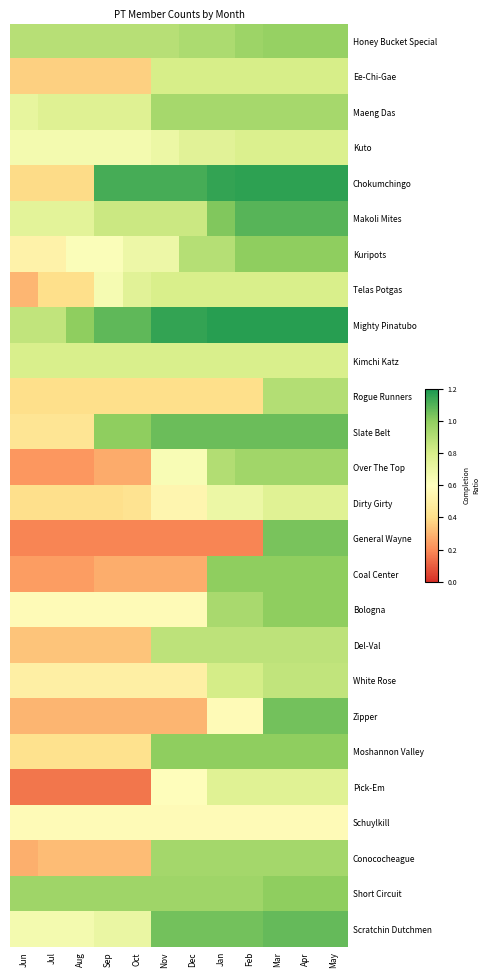

Which series has the largest total across all categories?

Mighty Pinatubo